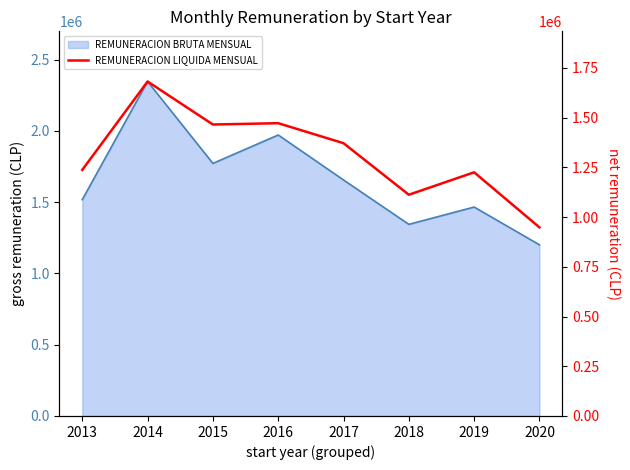

The chart shows a value of 1472071 at 2016. True or false?

True